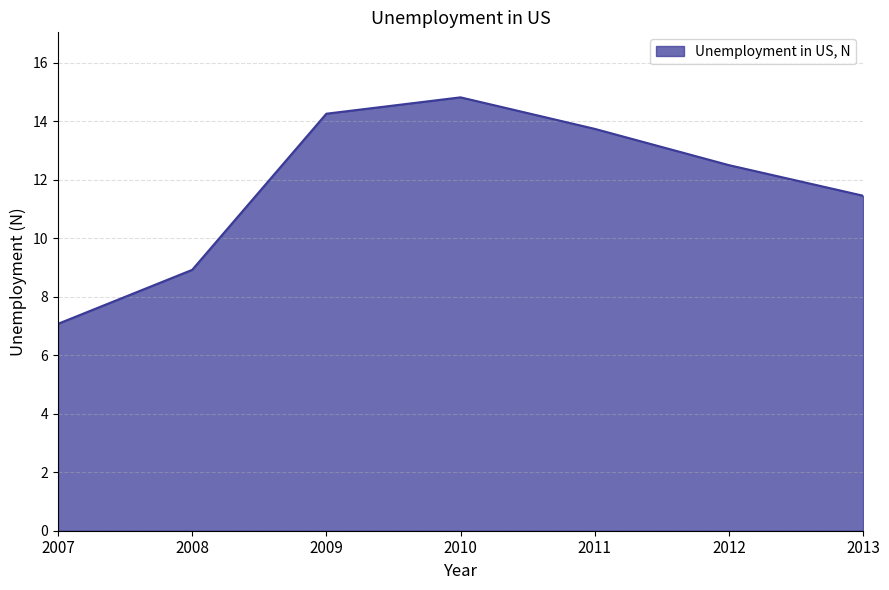

At which category does the chart reach its minimum across all series?

2007